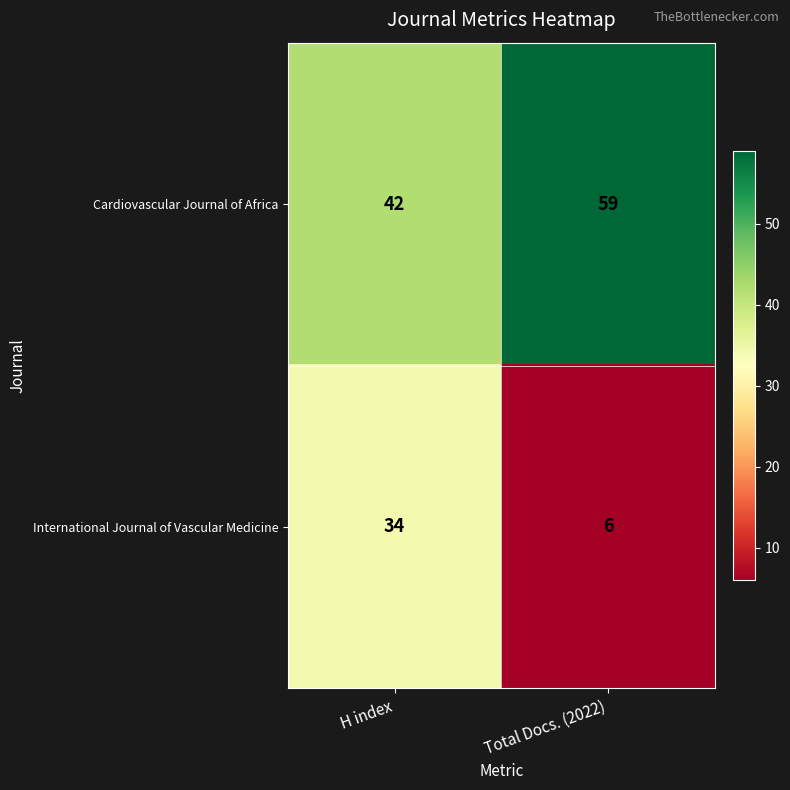

What is the difference between the highest and lowest values at H index?

8